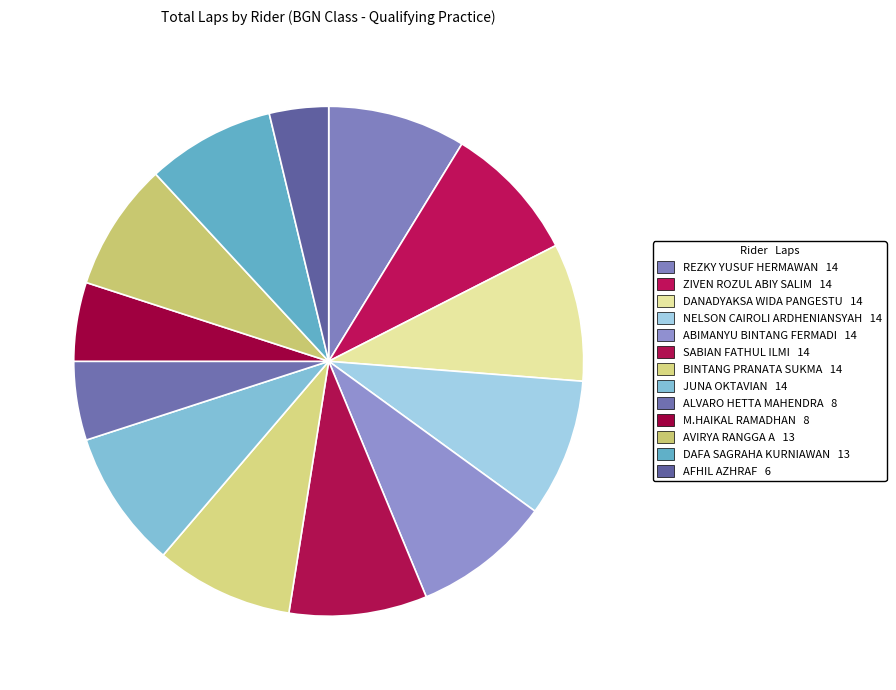

The BINTANG PRANATA SUKMA slice represents 16% of the pie. True or false?

False